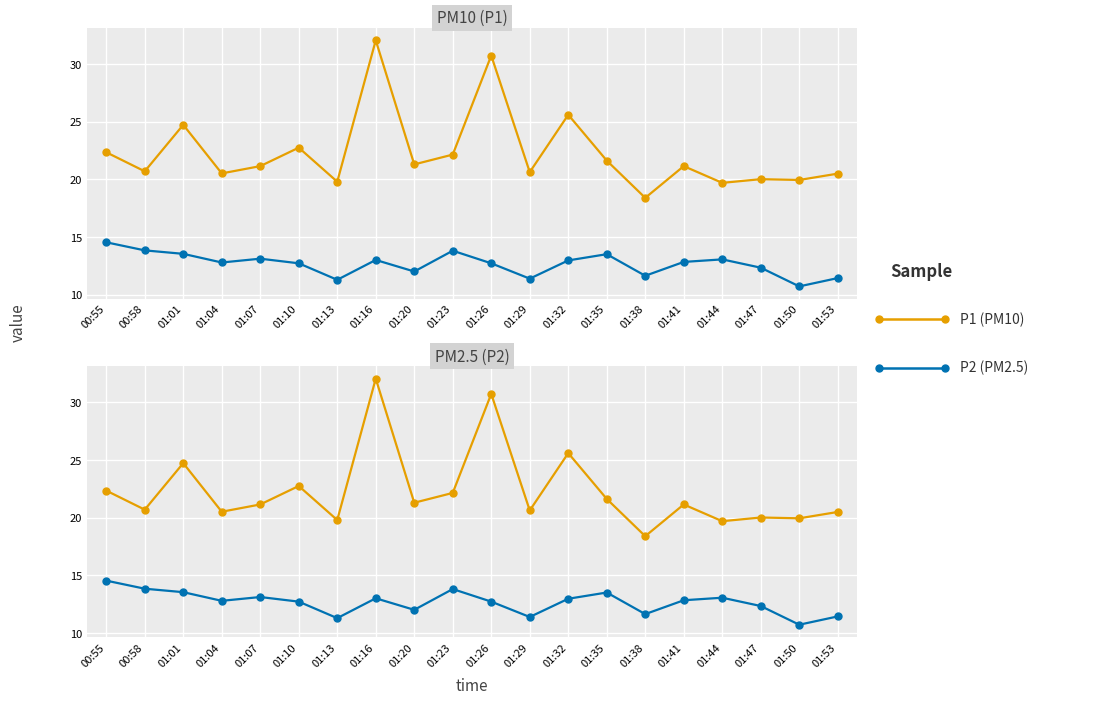

In P1, how many points are lower than both neighbors (excluding endpoints)?

8